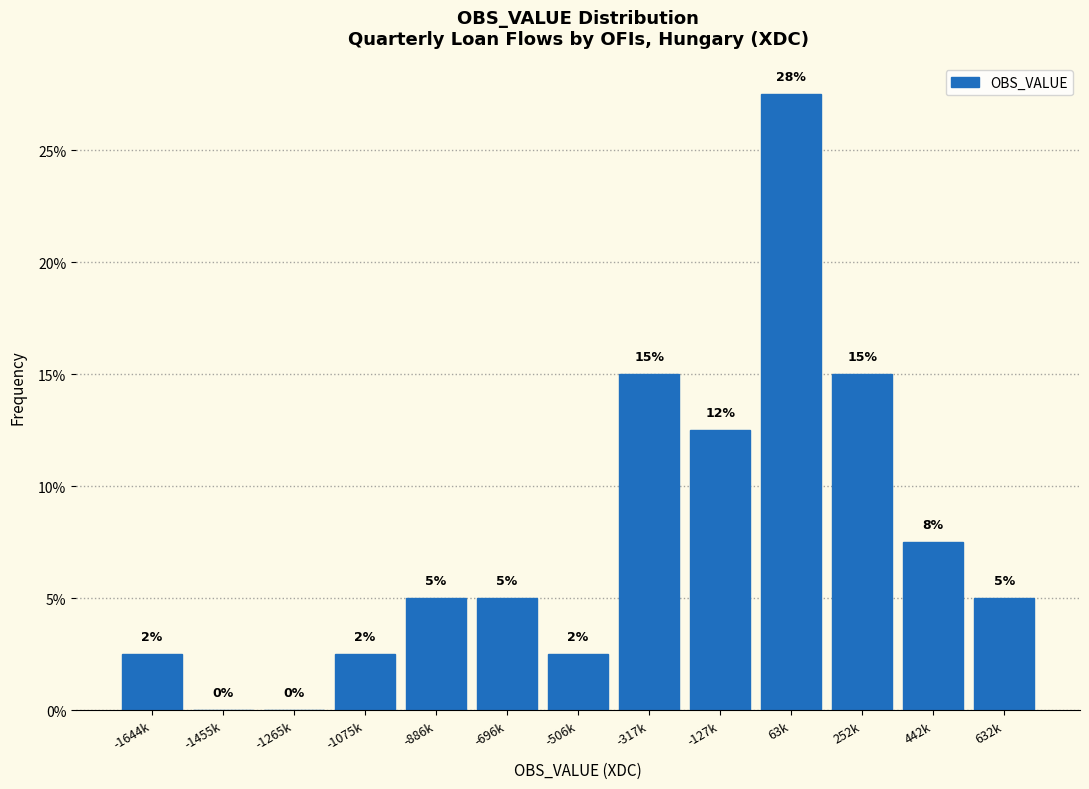

Are the bars horizontal?

No